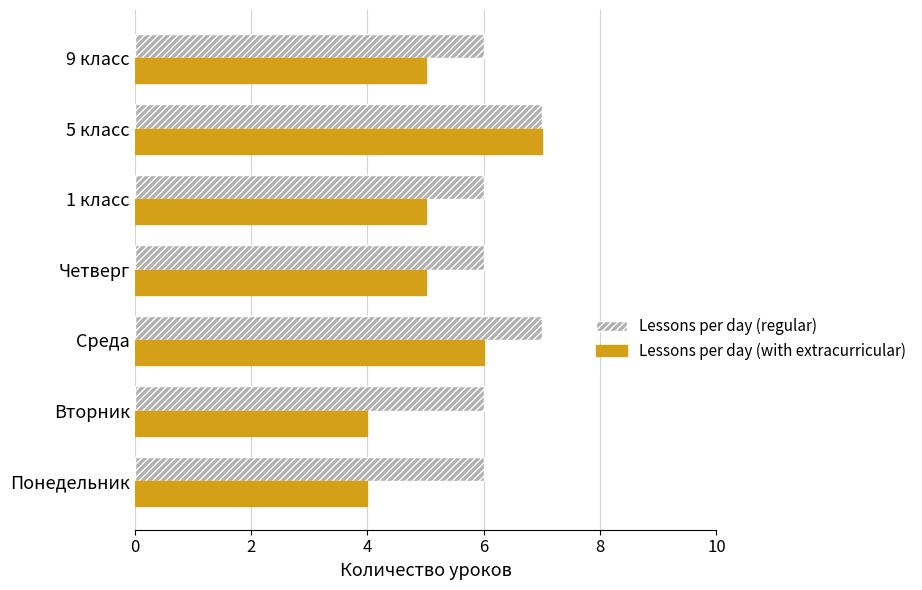

List the series in order of their overall mean, highest first.

Lessons per day (regular), Lessons per day (with extracurricular)